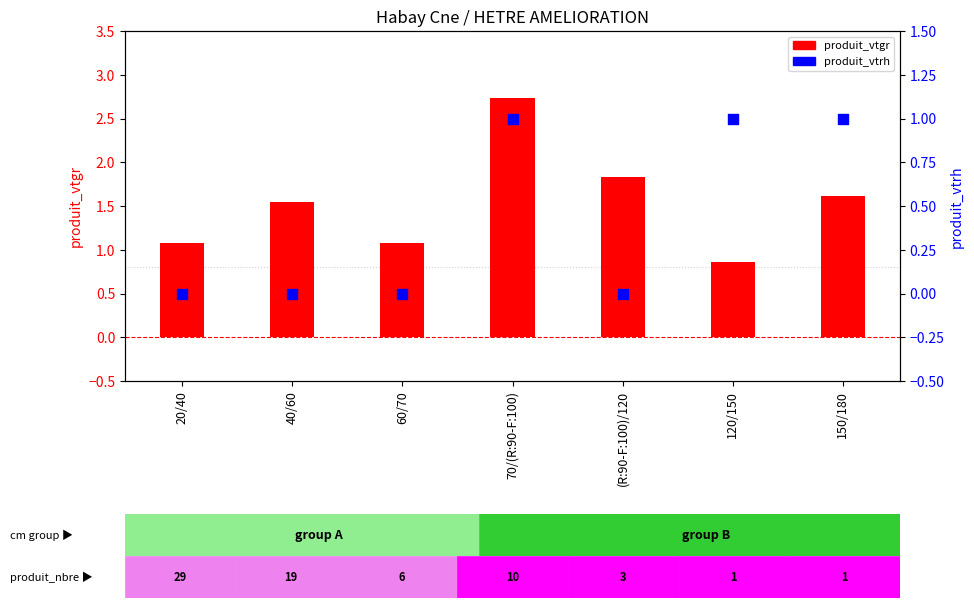

At which category is the sum across all series the highest?

70/(R:90-F:100)